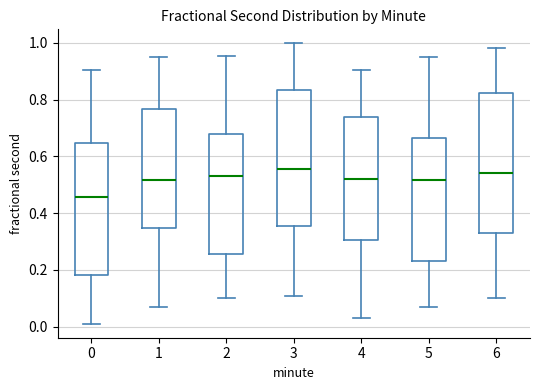

Where is the lower edge of the box at x = 6 on the y-axis? The values are not printed on the chart, so give them approximately, as read against the axis.

0.34